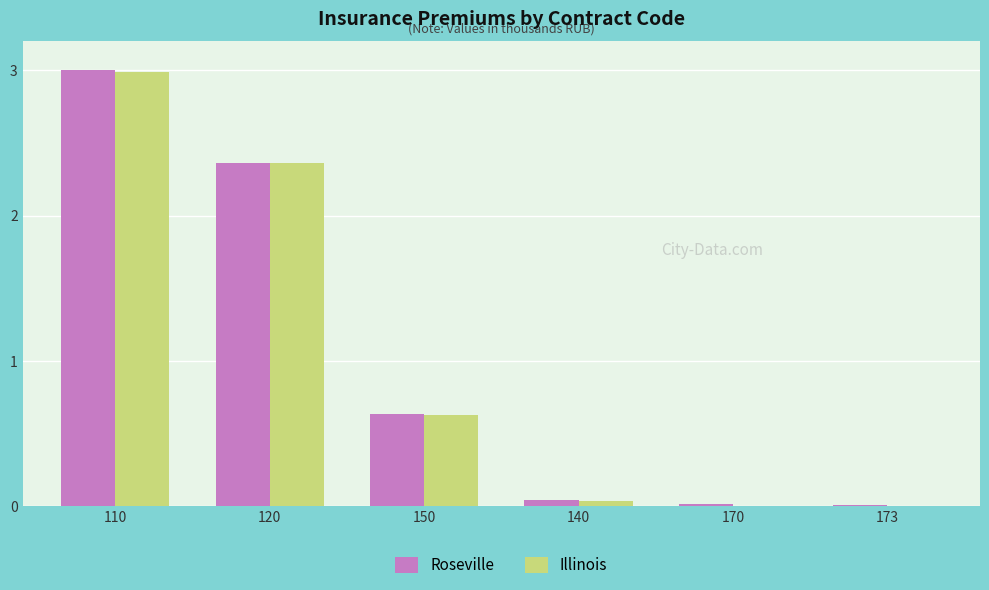

How many data points does each series have?

6